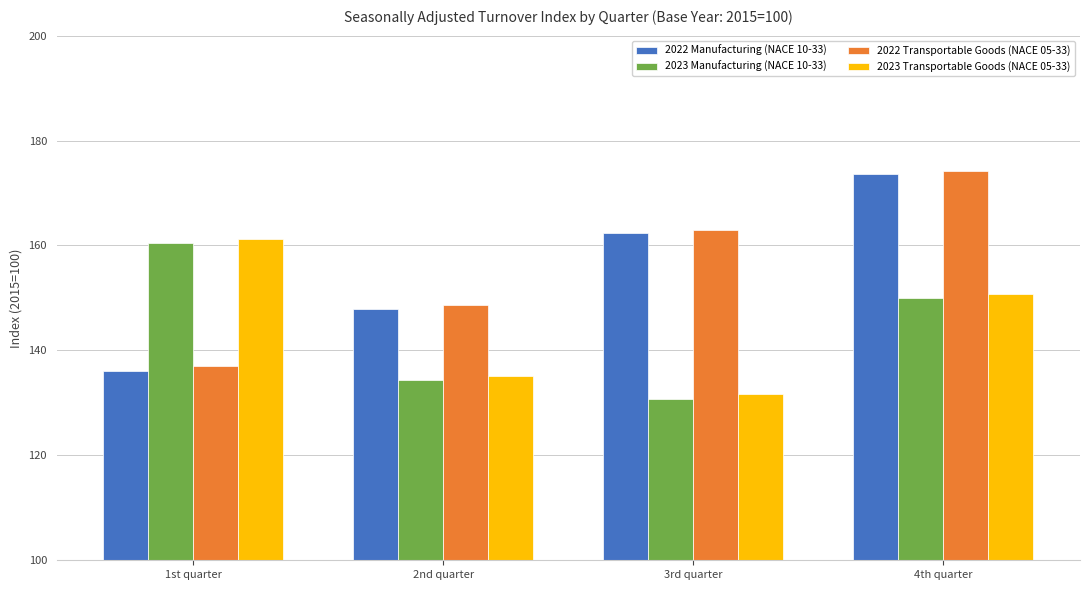

What is the difference between the 2022 Manufacturing (NACE 10-33) values at 1st quarter and 4th quarter?

37.5